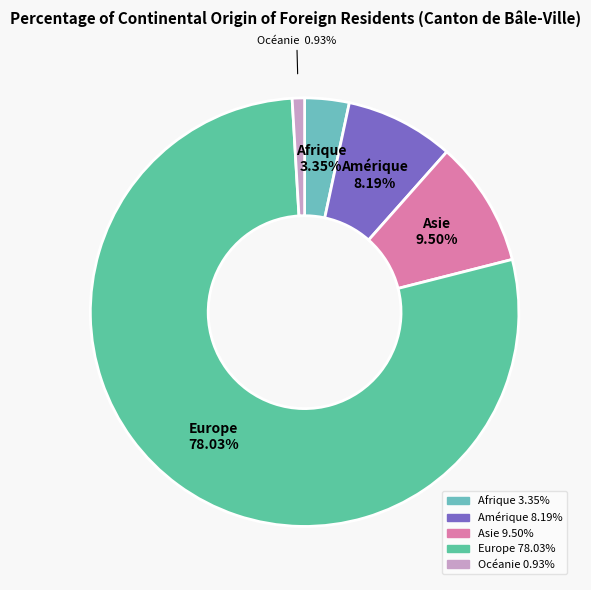

What is the total percentage of Afrique and Amérique?

11.5%